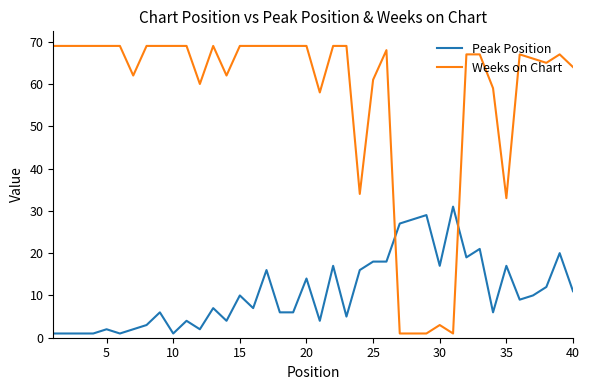

Rank the series by their average value, from highest to lowest.

Weeks on Chart, Peak Position